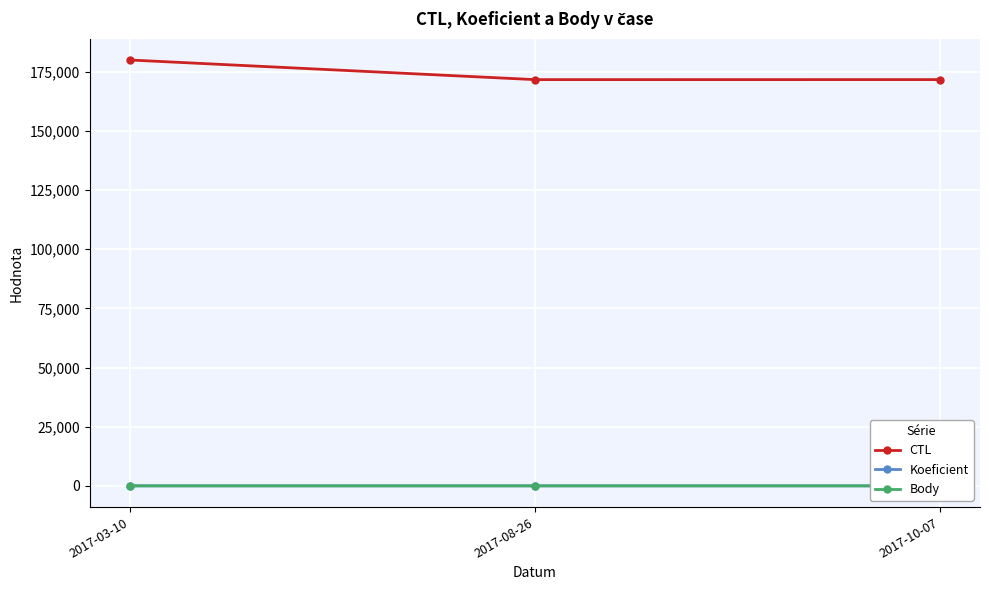

Where is Koeficient nearest to the value 1?

2017-03-10